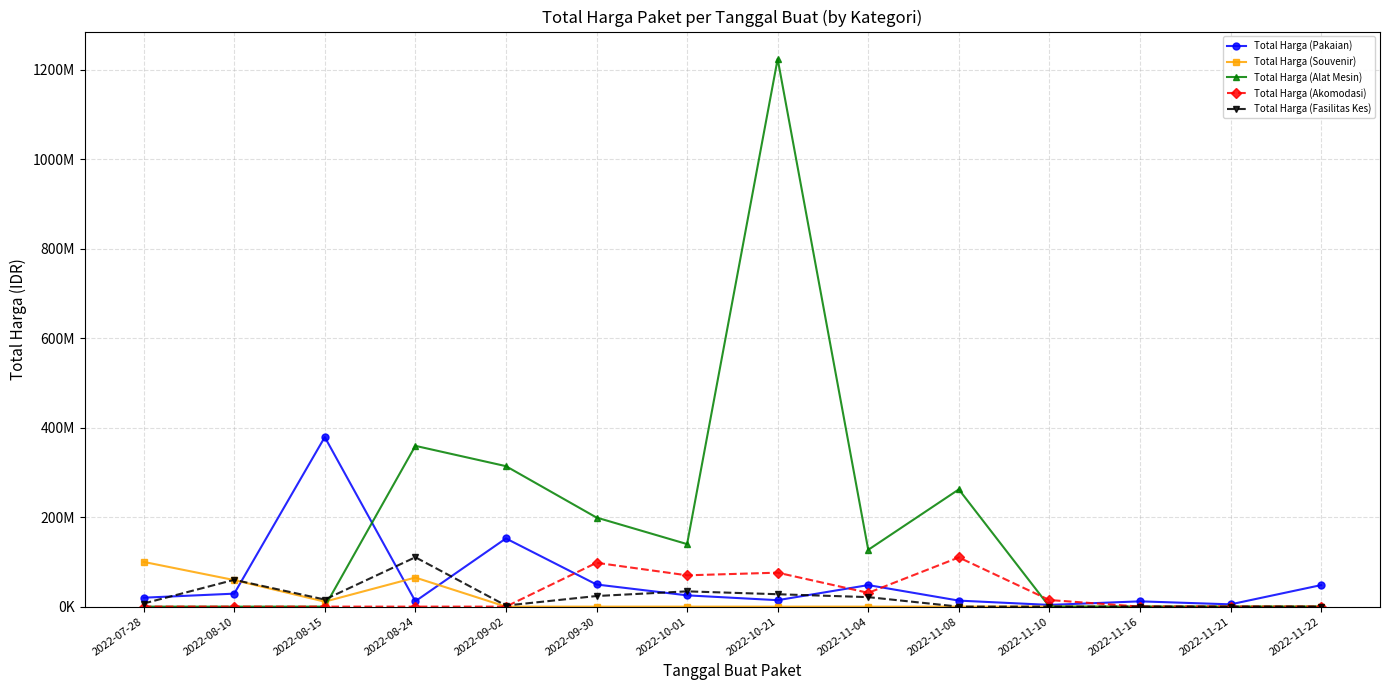

True or false: Total Harga (Souvenir) has a value of 0 at 2022-11-10.

True